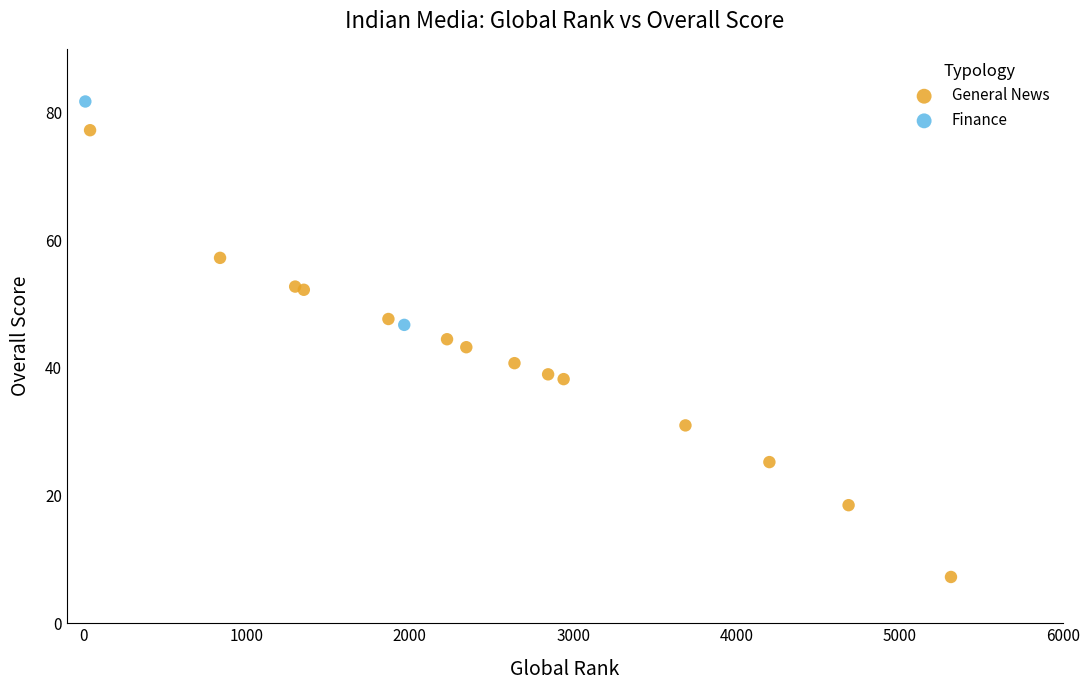

What are all the series names shown in the legend?

General News, Finance